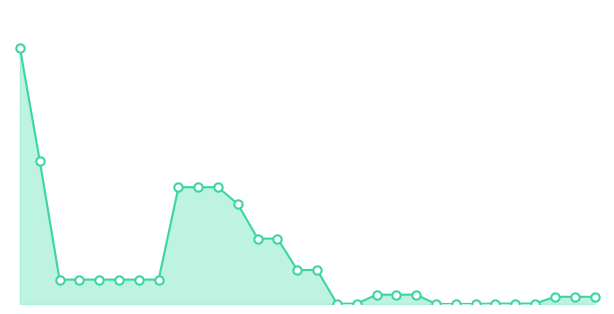

How many lines are shown in the chart?

1